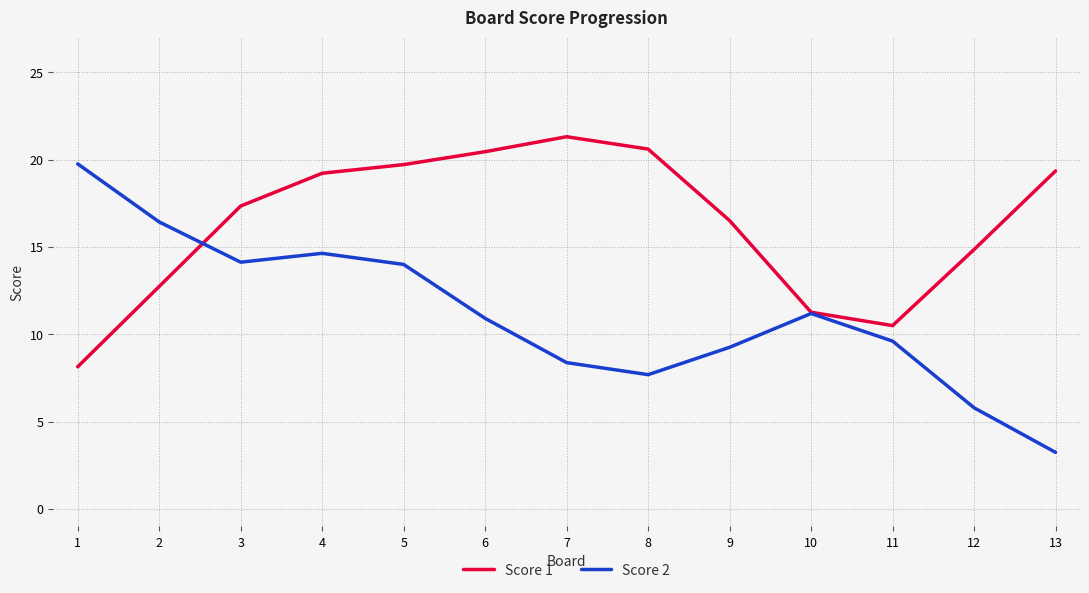

Reading left to right, list all the values displayed in this chart.

Score 1: 1=8.1	2=12.7	3=17.3	4=19.2	5=19.7	6=20.5	7=21.3	8=20.6	9=16.5	10=11.3	11=10.5	12=14.9	13=19.4
Score 2: 1=19.8	2=16.4	3=14.1	4=14.6	5=14.0	6=10.9	7=8.4	8=7.7	9=9.3	10=11.2	11=9.6	12=5.8	13=3.2